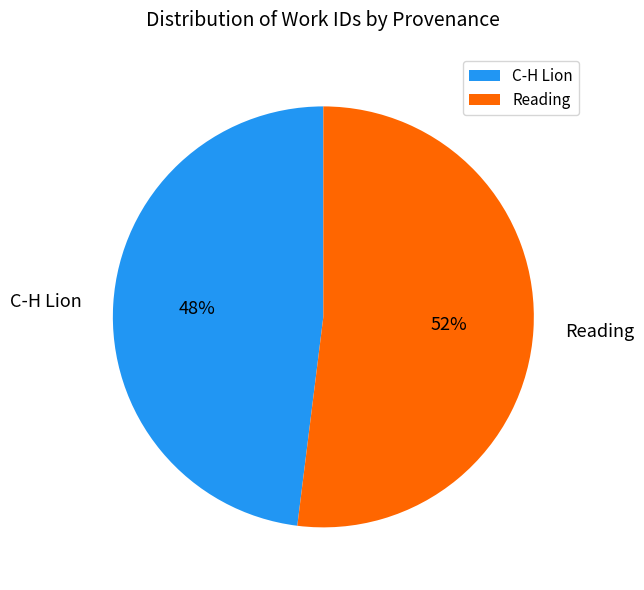

Count the number of slices in the pie.

2